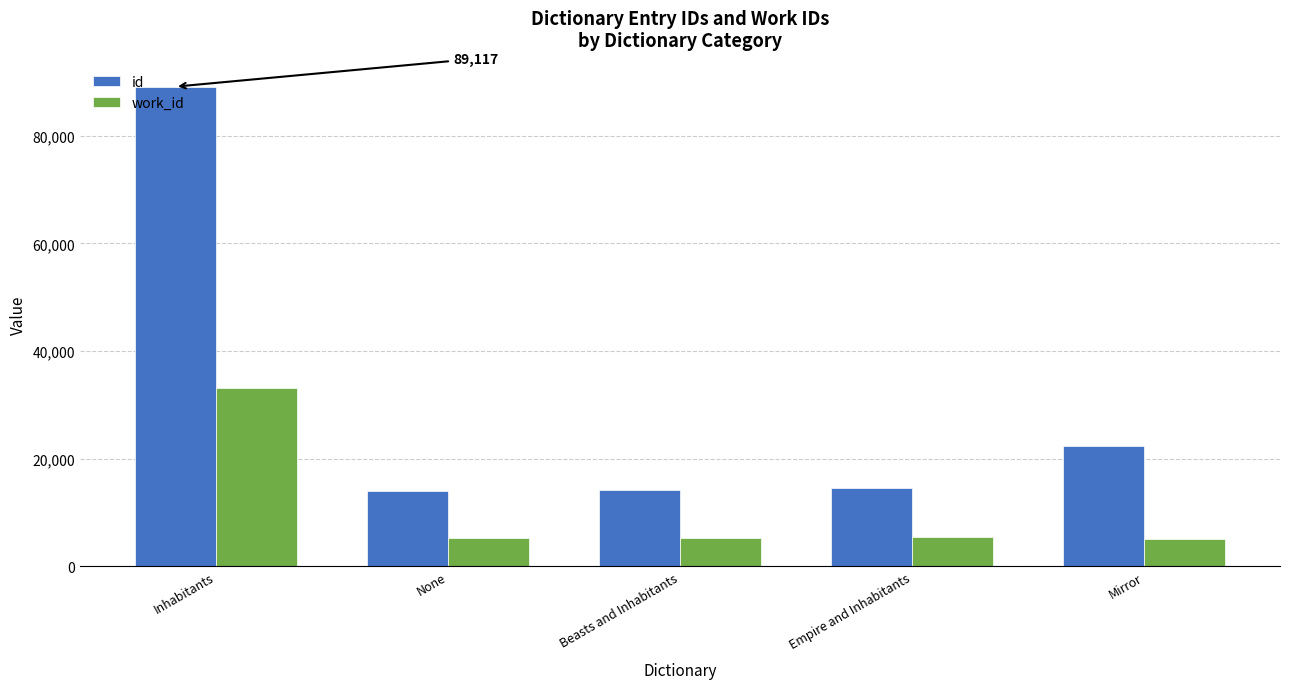

What is the spread (max minus min) of values at Empire and Inhabitants?

9116